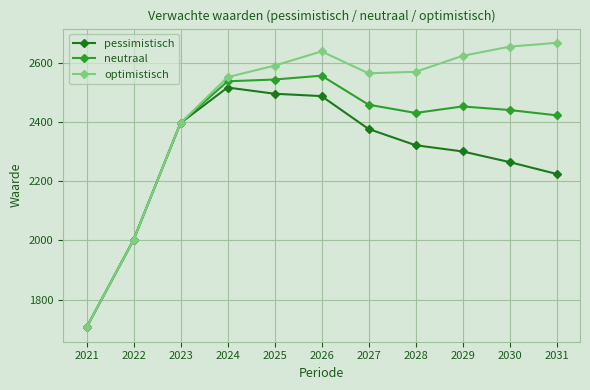

True or false: neutraal has a value of 3822 at 2031.

False